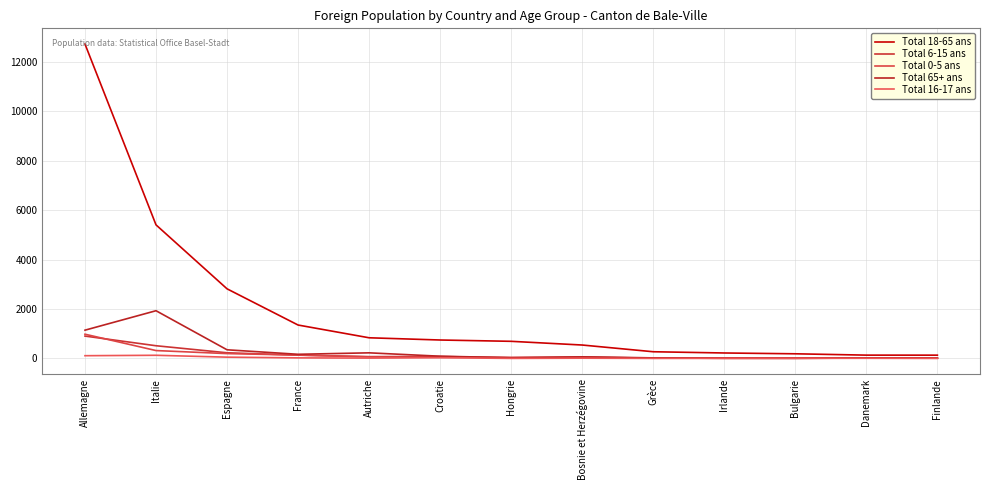

Does the chart have visible grid lines?

Yes